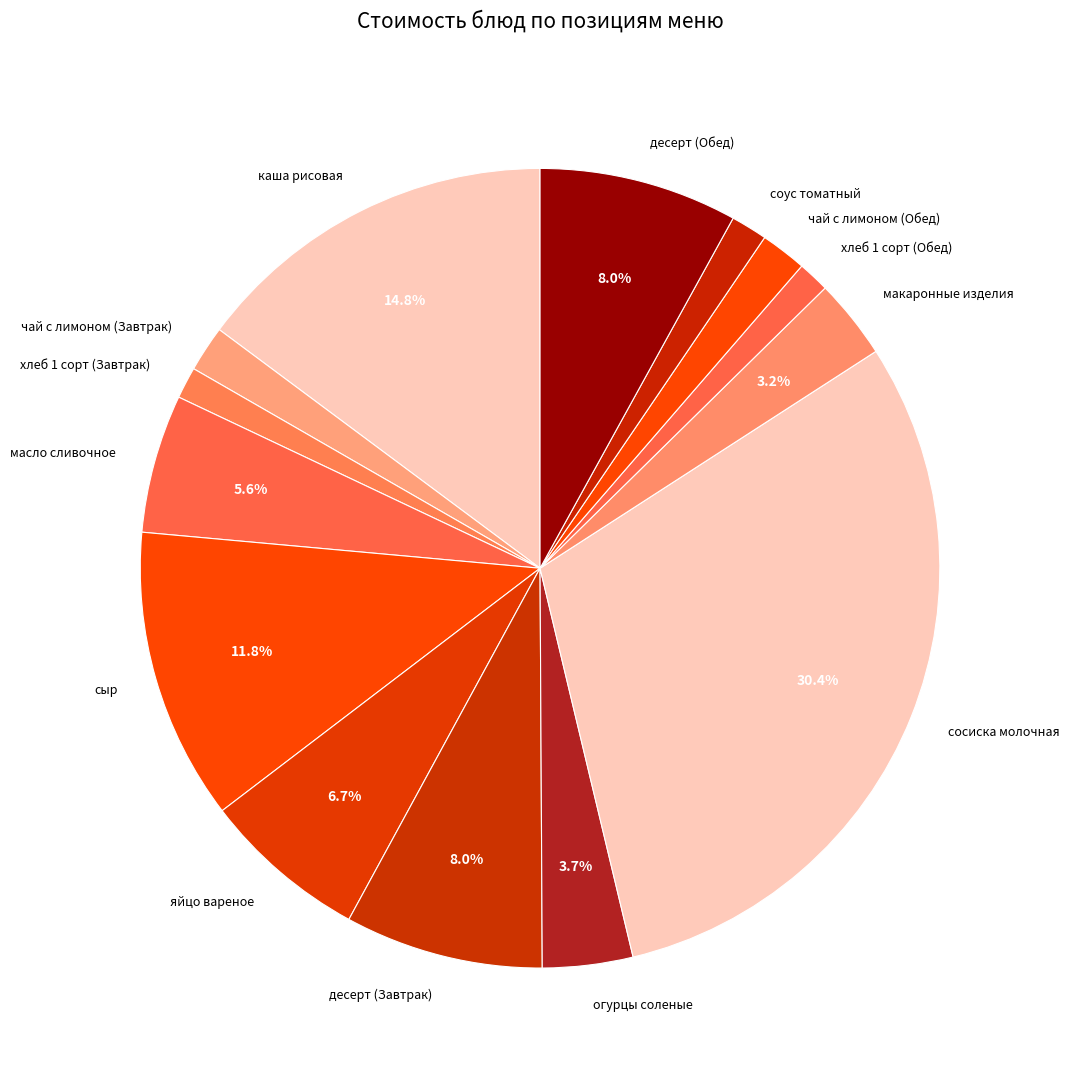

To the nearest percent, what is the difference between the largest and smallest slice percentages?

29%